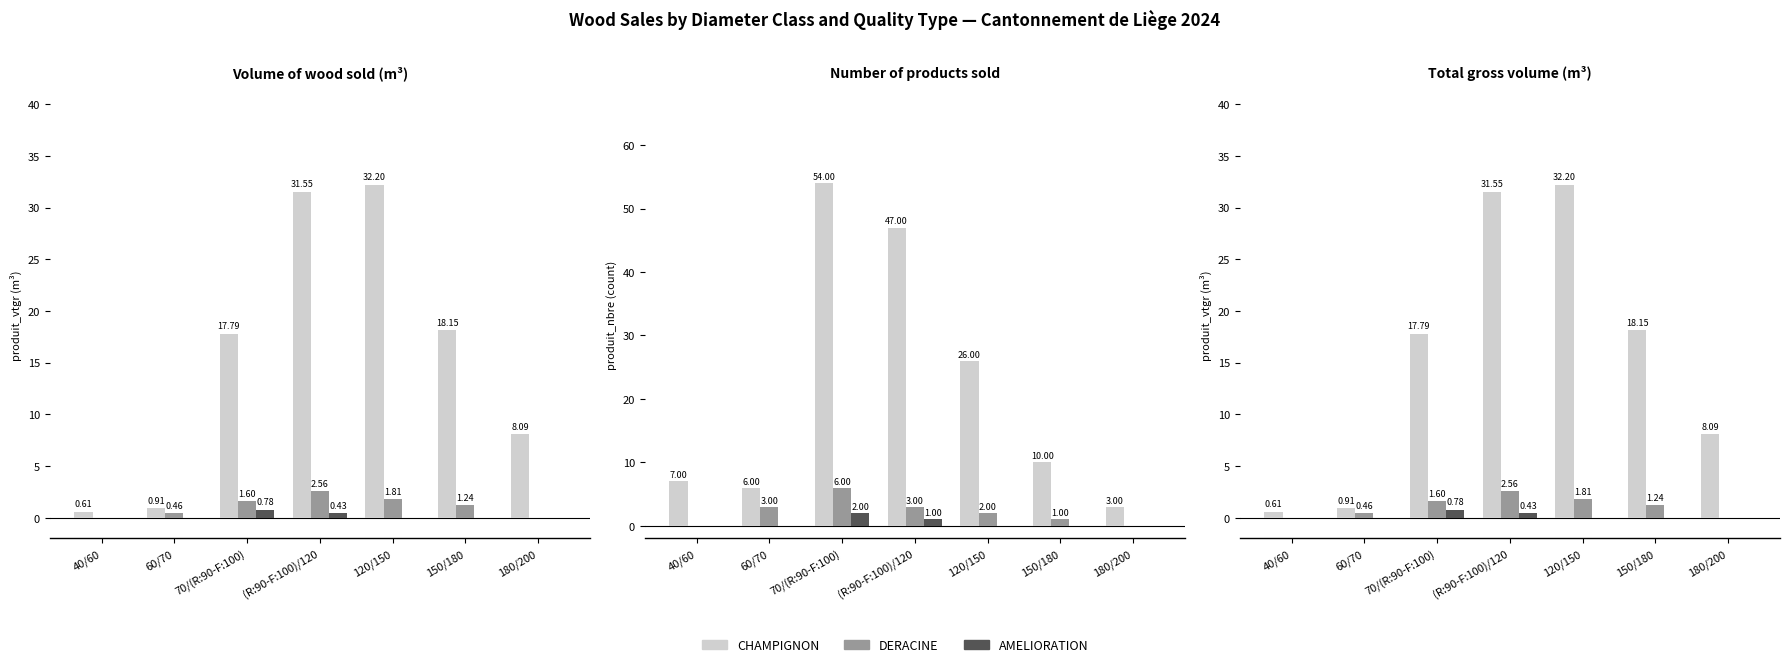

Reading left to right, what are all the values shown in this chart?

CHAMPIGNON: 40/60=0.6	60/70=0.9	70/(R:90-F:100)=17.8	(R:90-F:100)/120=31.6	120/150=32.2	150/180=18.1	180/200=8.1
DERACINE: 40/60=0.0	60/70=0.5	70/(R:90-F:100)=1.6	(R:90-F:100)/120=2.6	120/150=1.8	150/180=1.2	180/200=0.0
AMELIORATION: 40/60=0.0	60/70=0.0	70/(R:90-F:100)=0.8	(R:90-F:100)/120=0.4	120/150=0.0	150/180=0.0	180/200=0.0